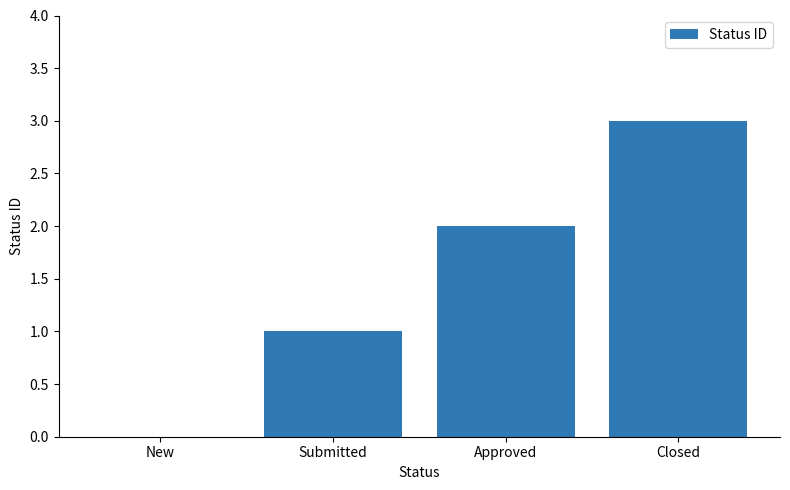

Which category has the highest value across all series?

Closed